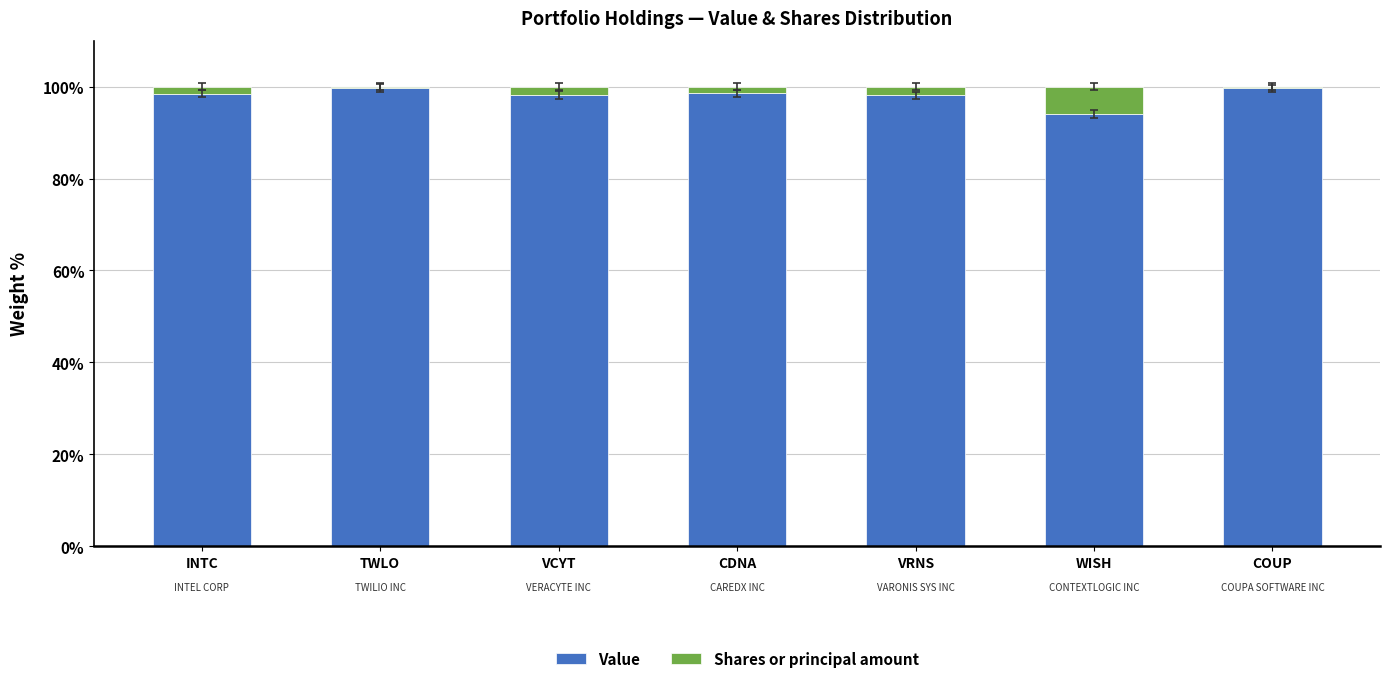

The value of Value at VCYT is 51.9. True or false?

False